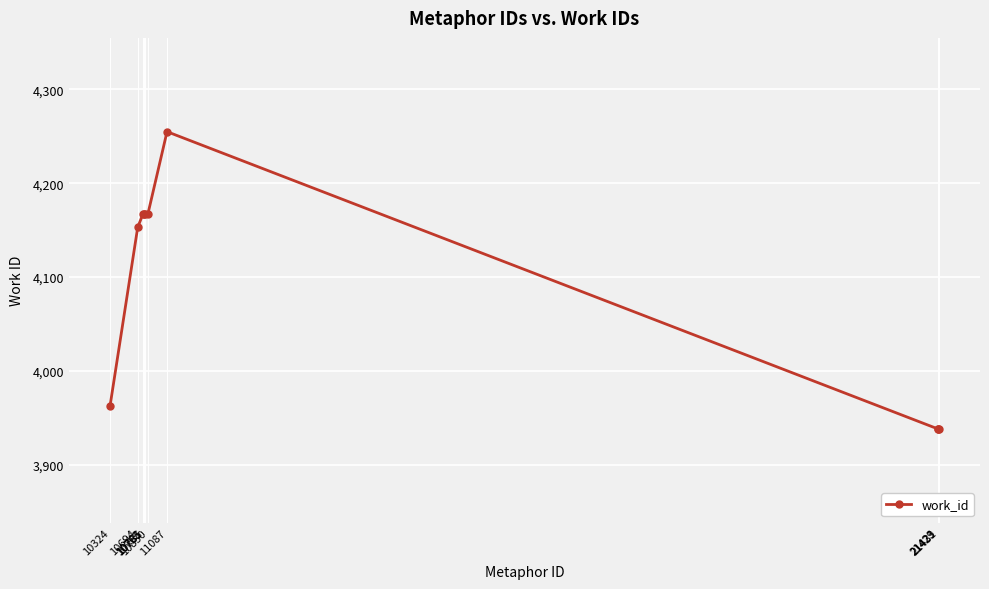

Is it true that the value at 21429 is 3938?

True